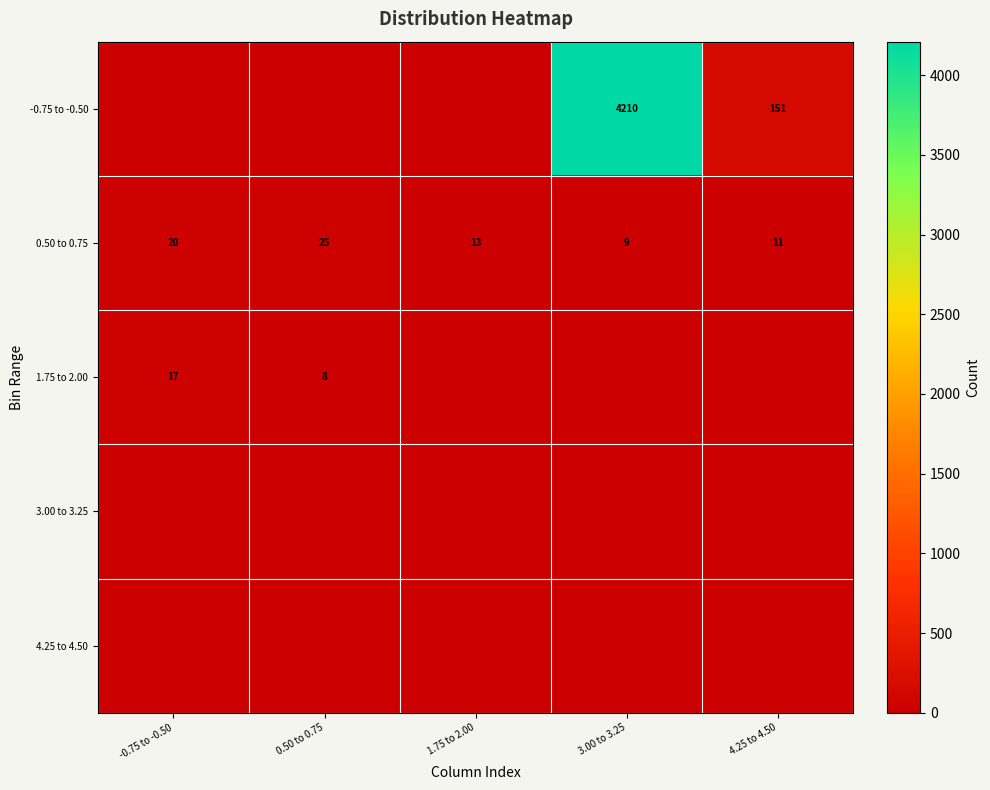

What value does the 0.50 to 0.75 series have at -0.75 to -0.50, to the nearest 5?

20